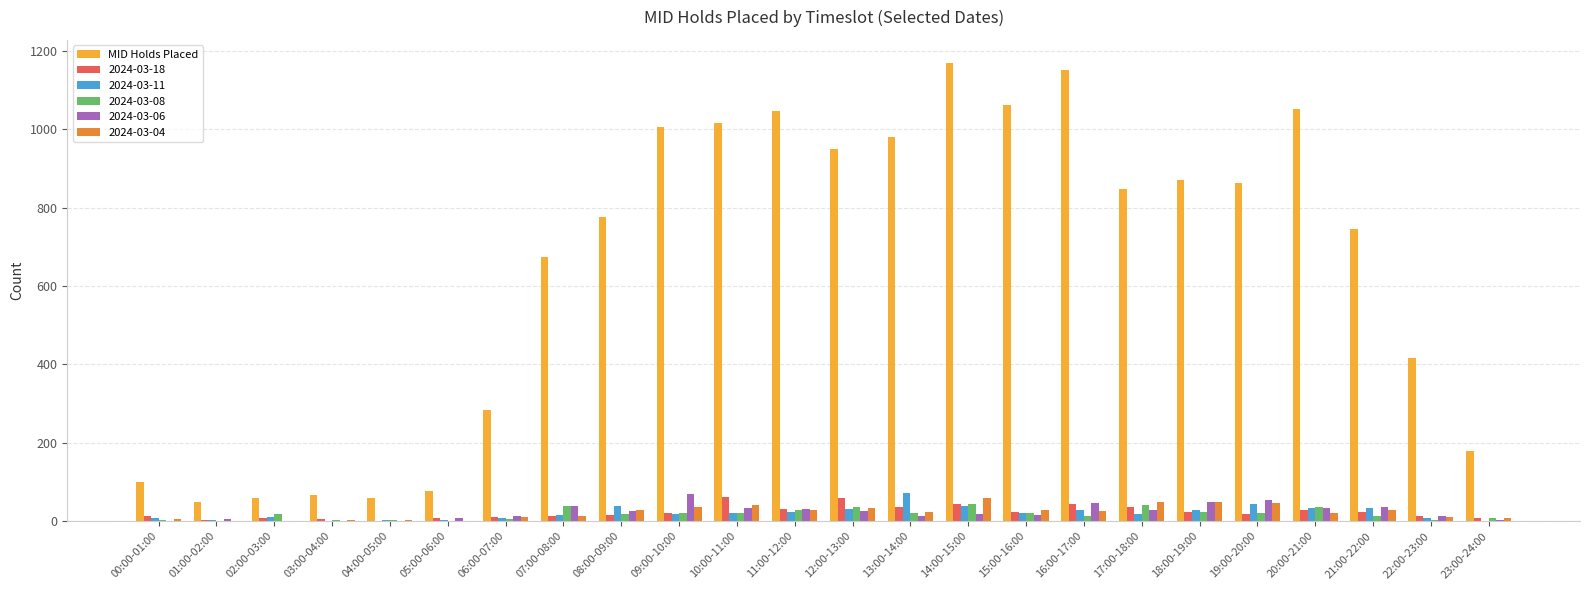

The MID Holds Placed series shows 1103 at 07:00-08:00. True or false?

False